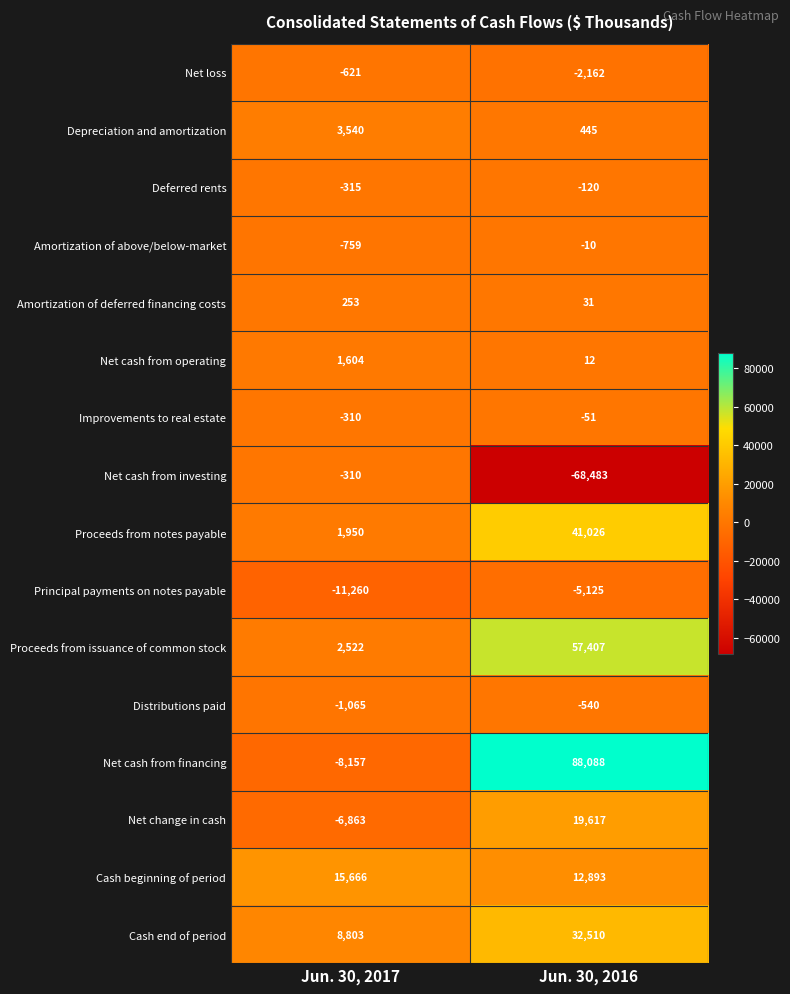

Which series has the widest spread of values?

Net cash from financing